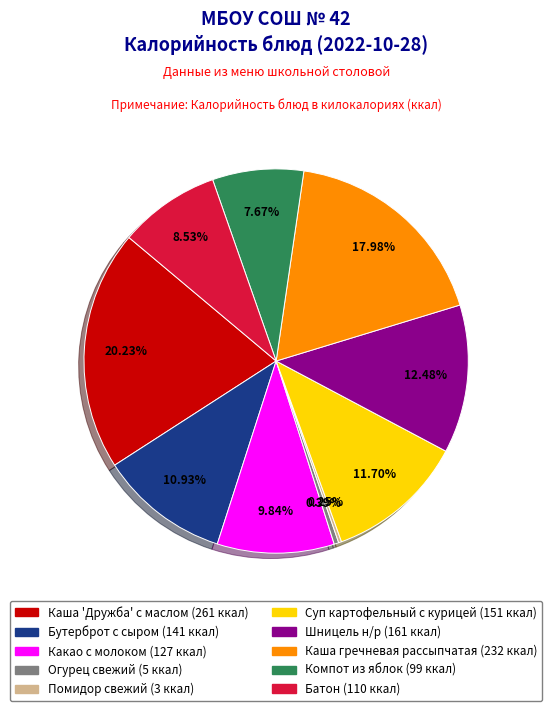

To the nearest percent, what is the combined percentage of Суп картофельный с курицей and Батон?

20%